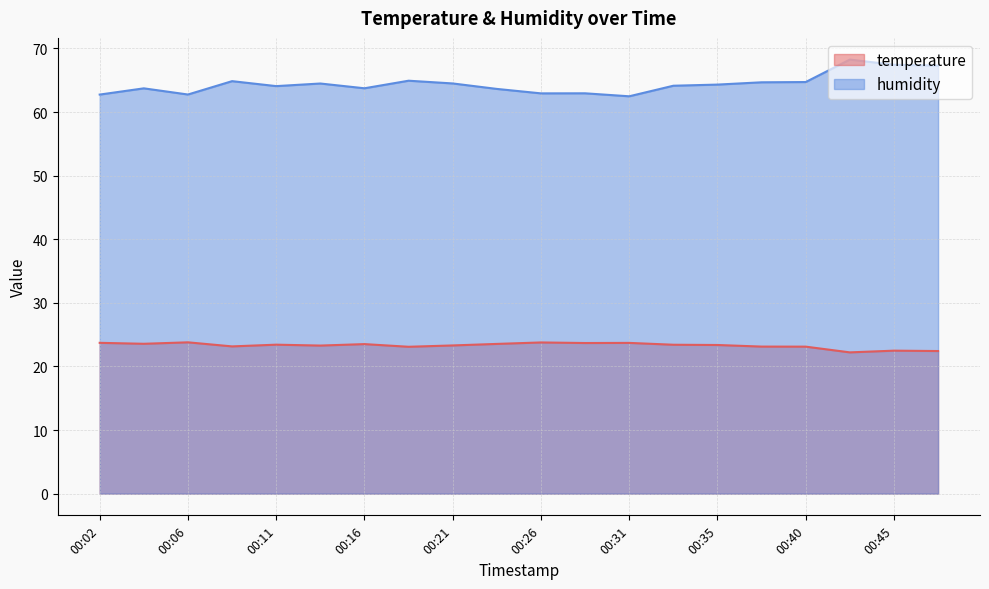

What is the spread (max minus min) of values at 00:31?

38.8